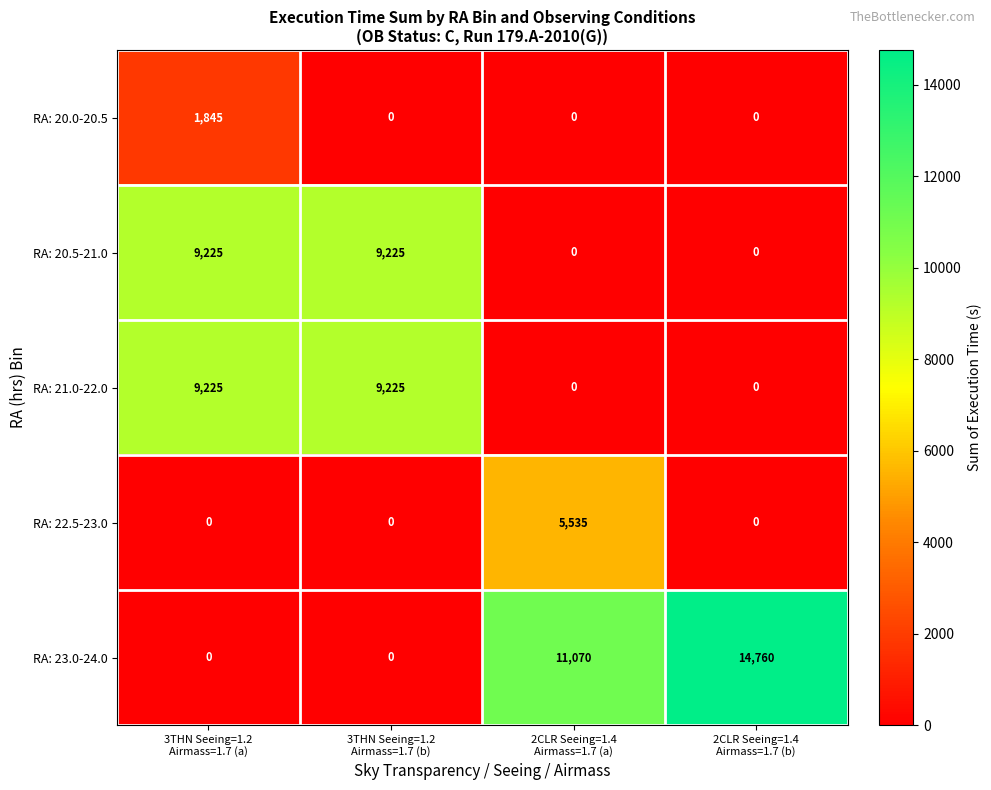

What is the average value of the RA: 20.0-20.5 series?

461